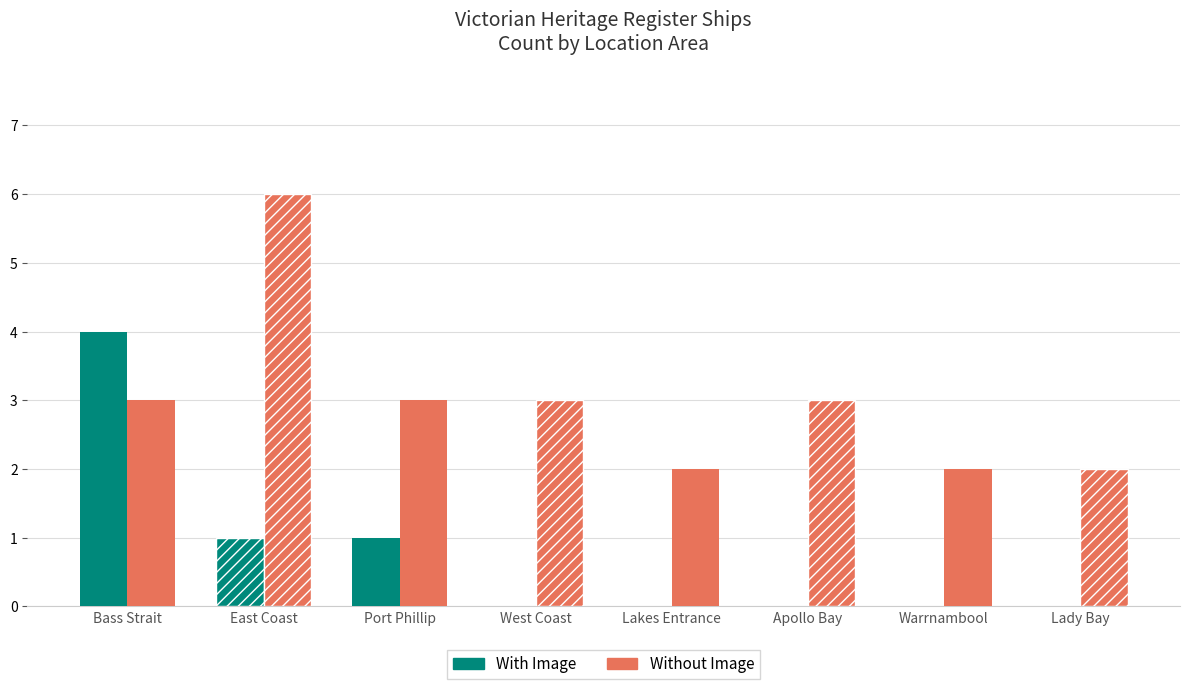

How many groups of bars are there?

8